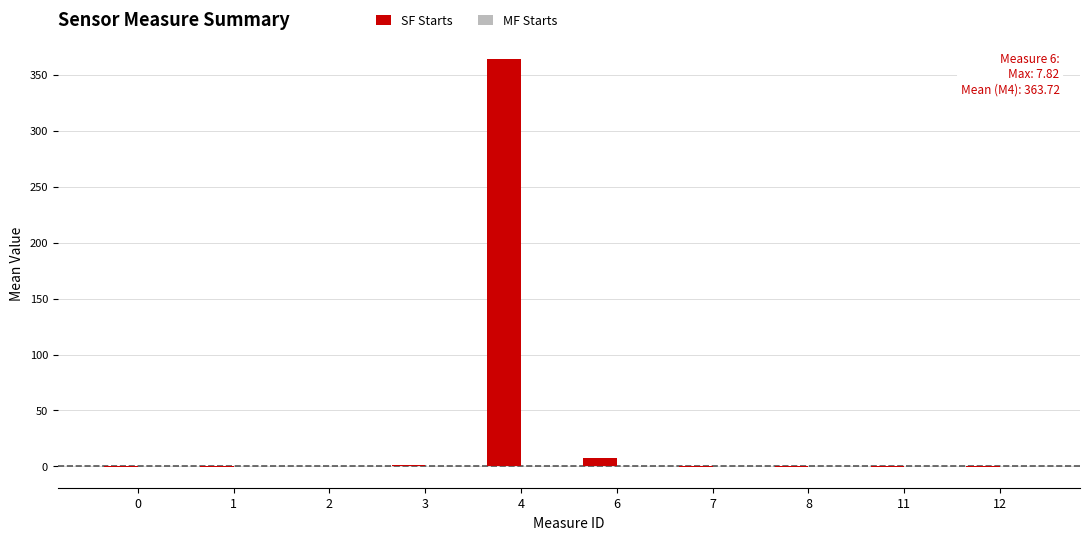

What is the average value of the SF Starts series?

37.2